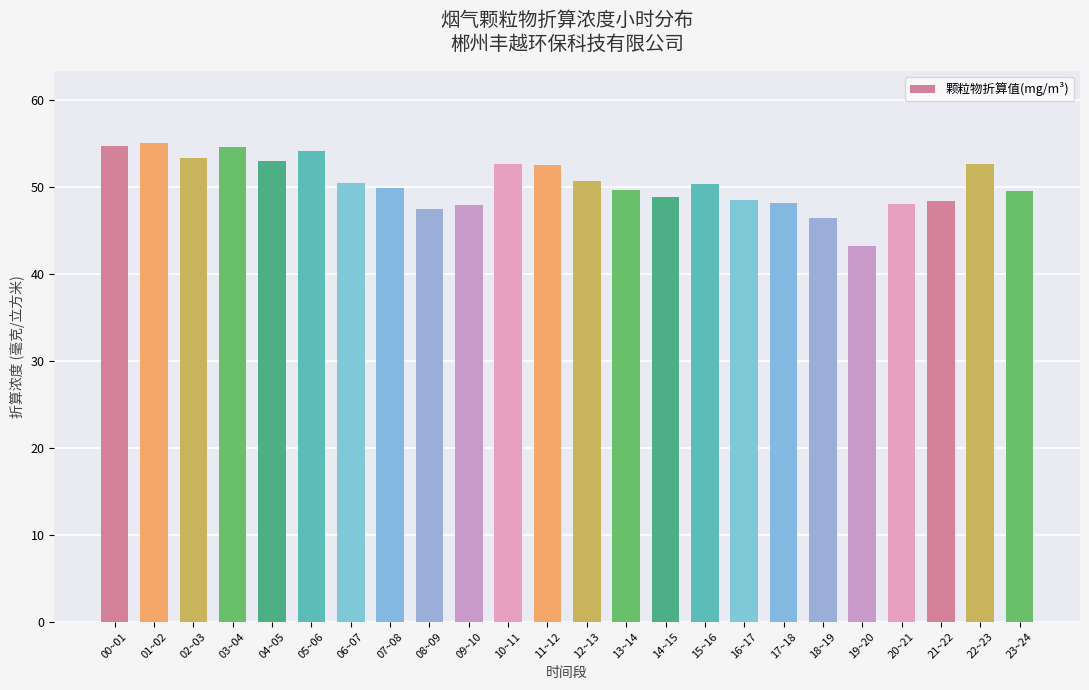

How many bars are there in total?

24